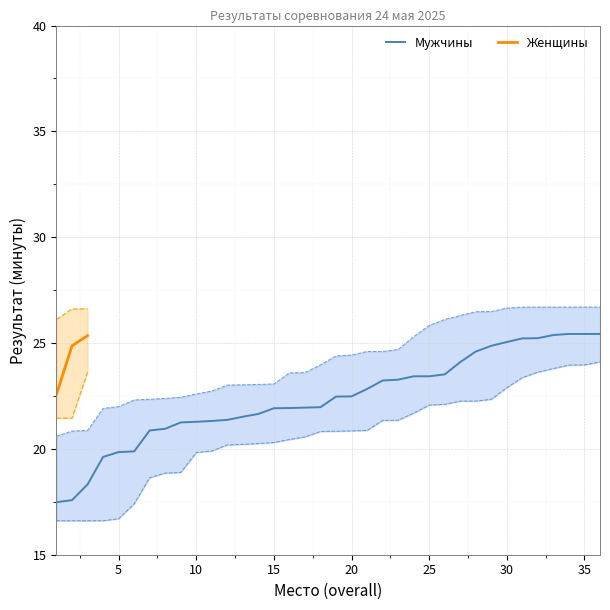

Which series has the largest Y range (max minus min)?

Мужчины